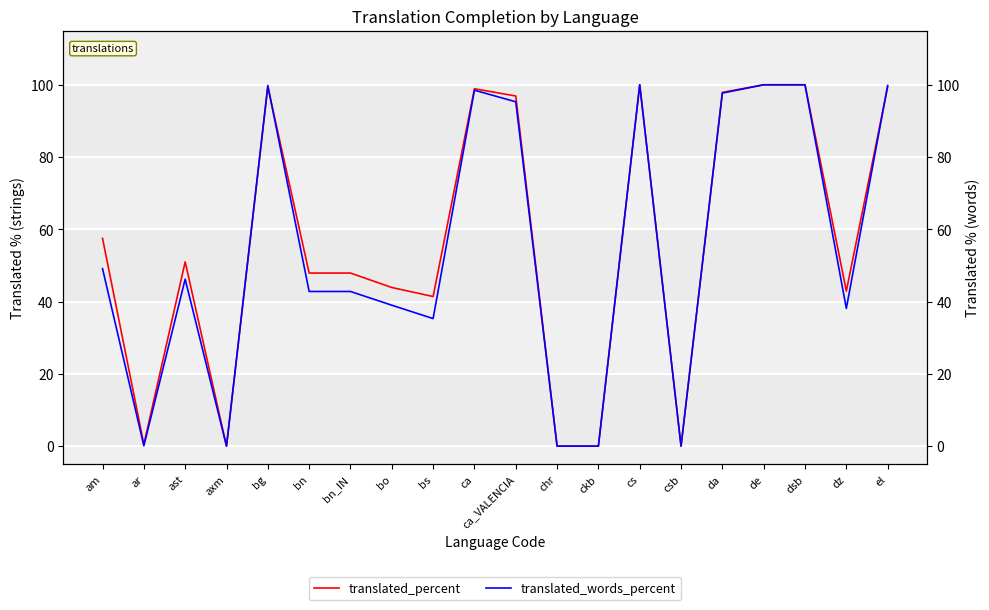

What is the total value across all series at ar?

0.6